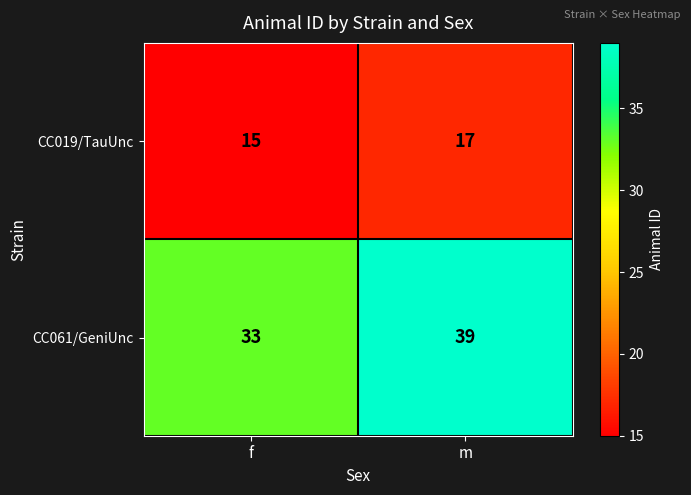

At m, list the series in order from smallest to largest.

CC019/TauUnc, CC061/GeniUnc